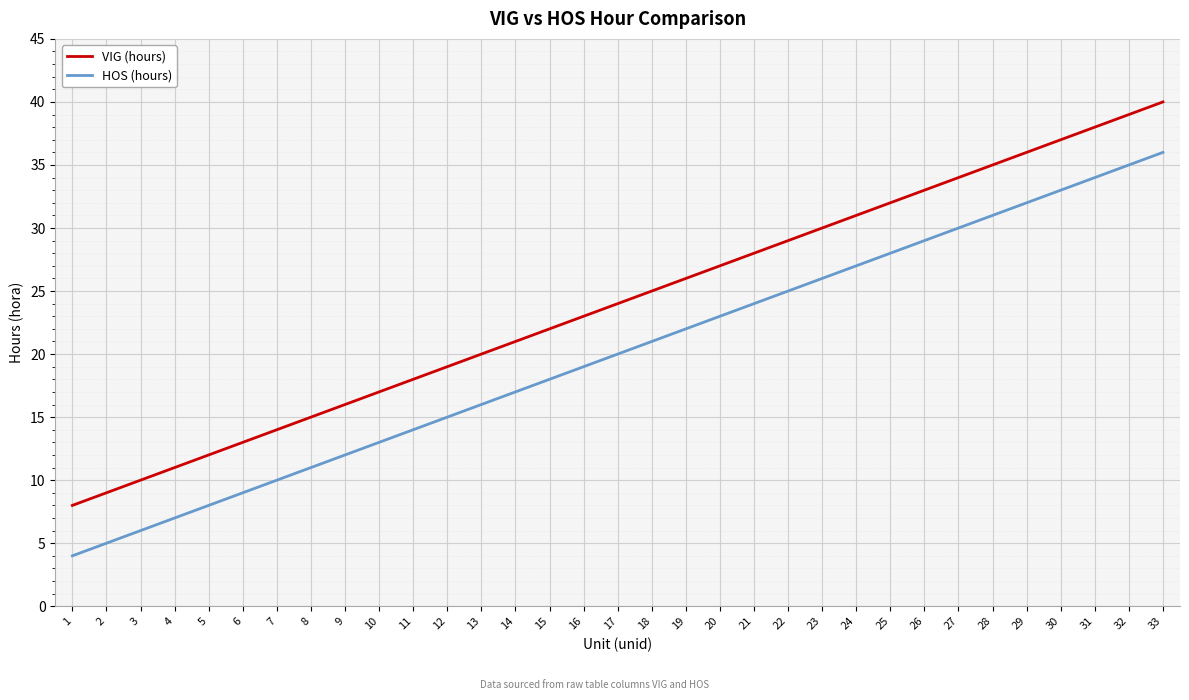

True or false: HOS (hours) and VIG (hours) cross at least once.

False